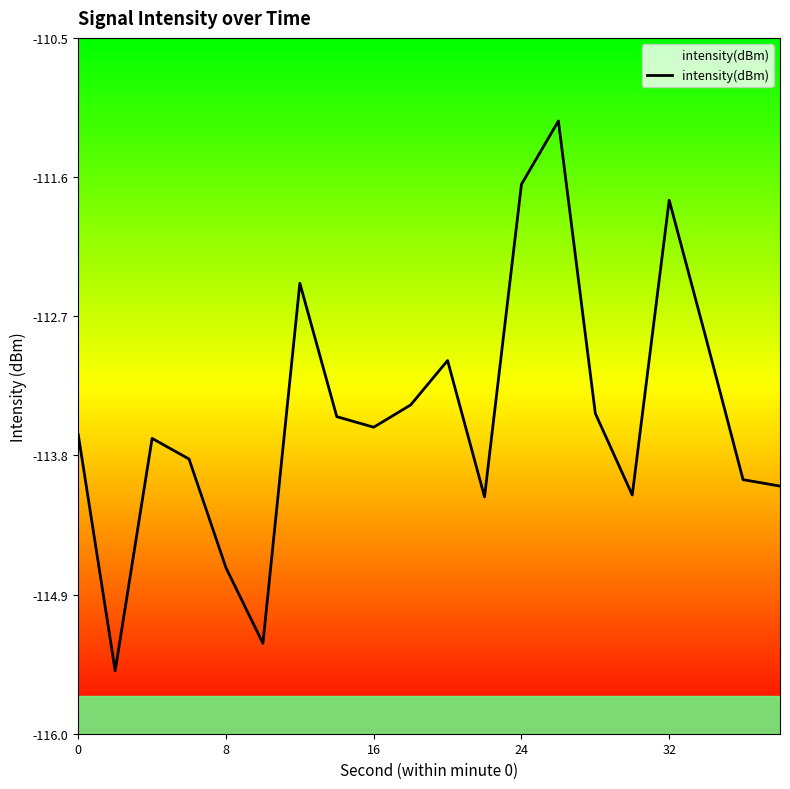

How many points are lower than both their immediate neighbors (excluding endpoints)?

5